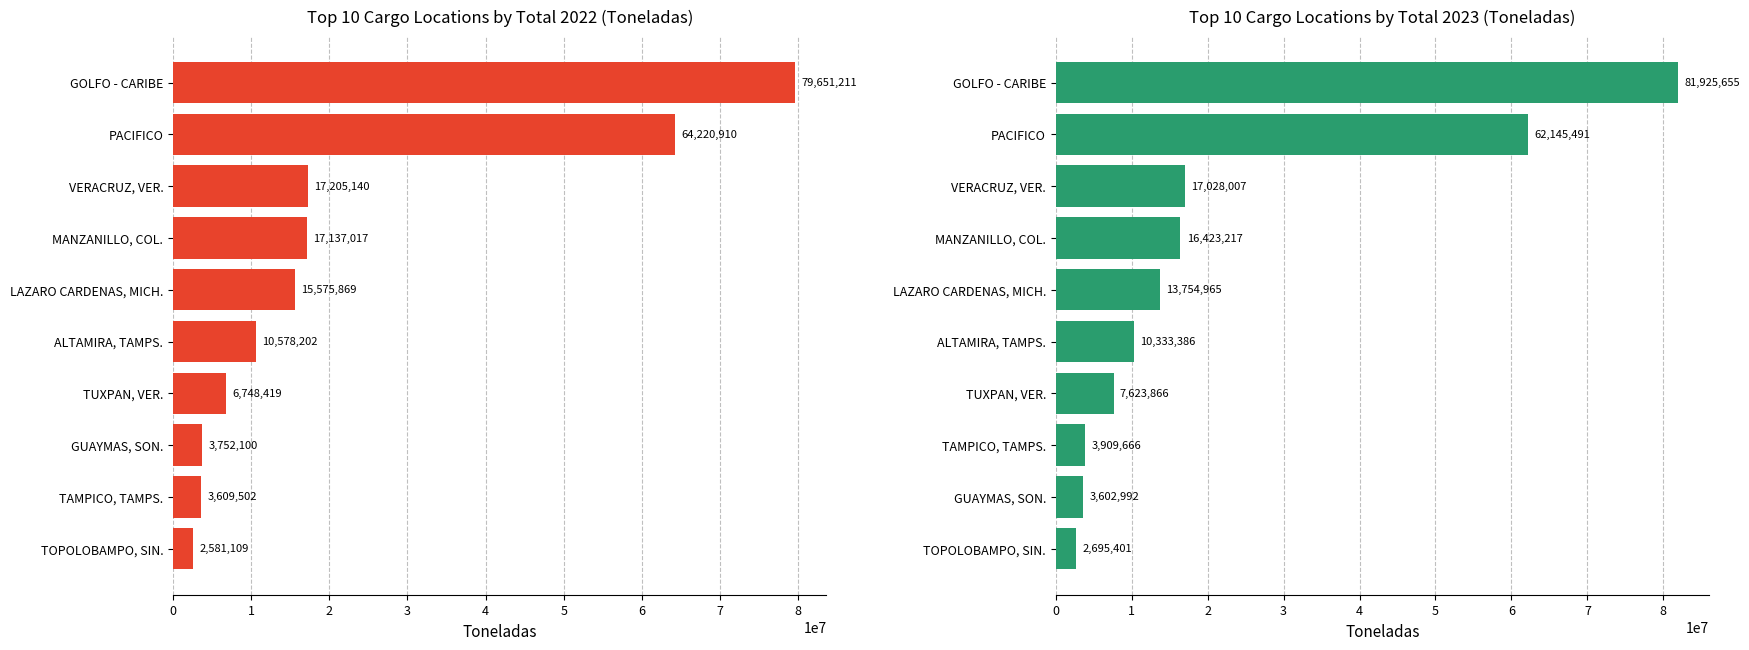

What is the value of the 2022 Total bar at the 5th from the left?

10578202